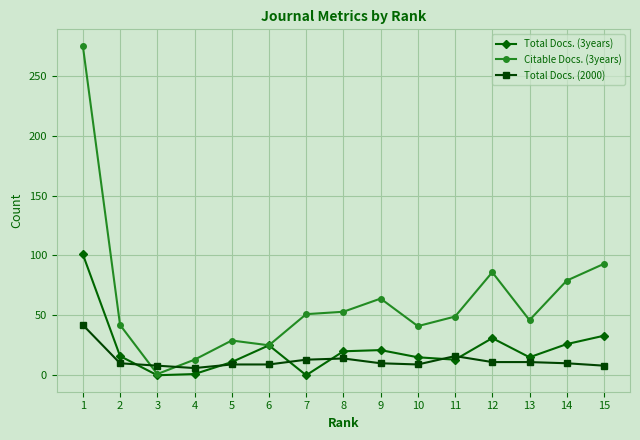

What is the average value of the Total Docs. (3years) series?

22